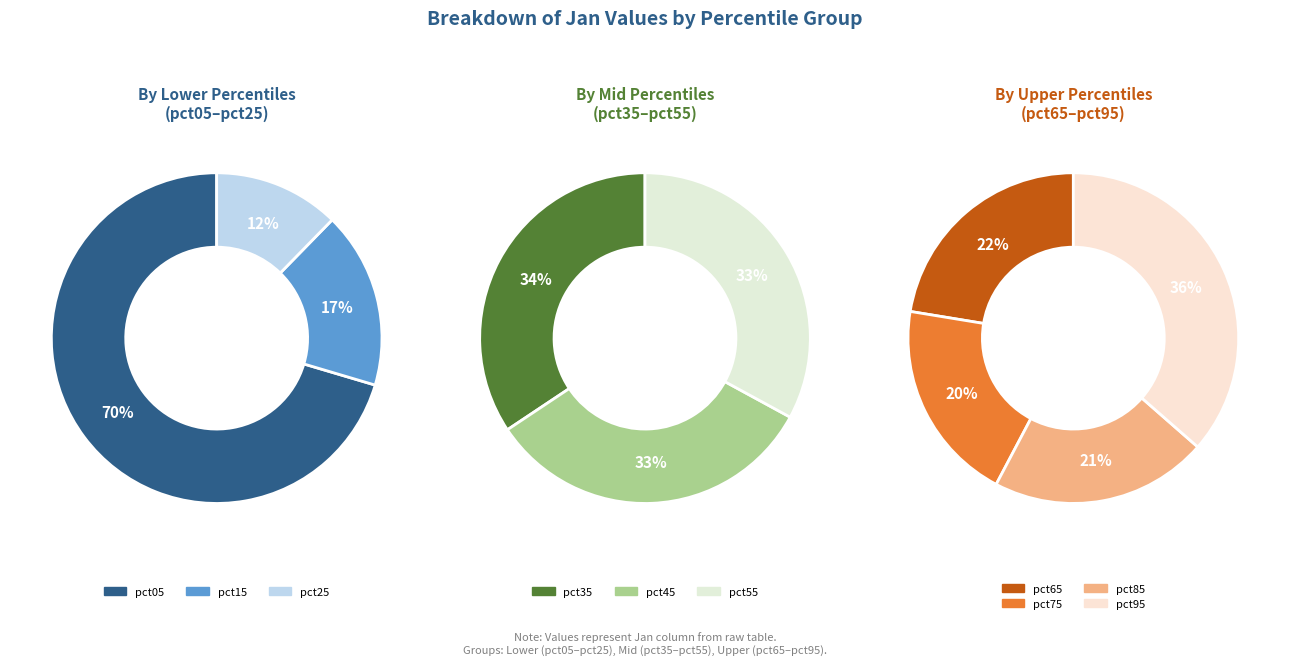

Does pct15 represent more than half of the total?

No